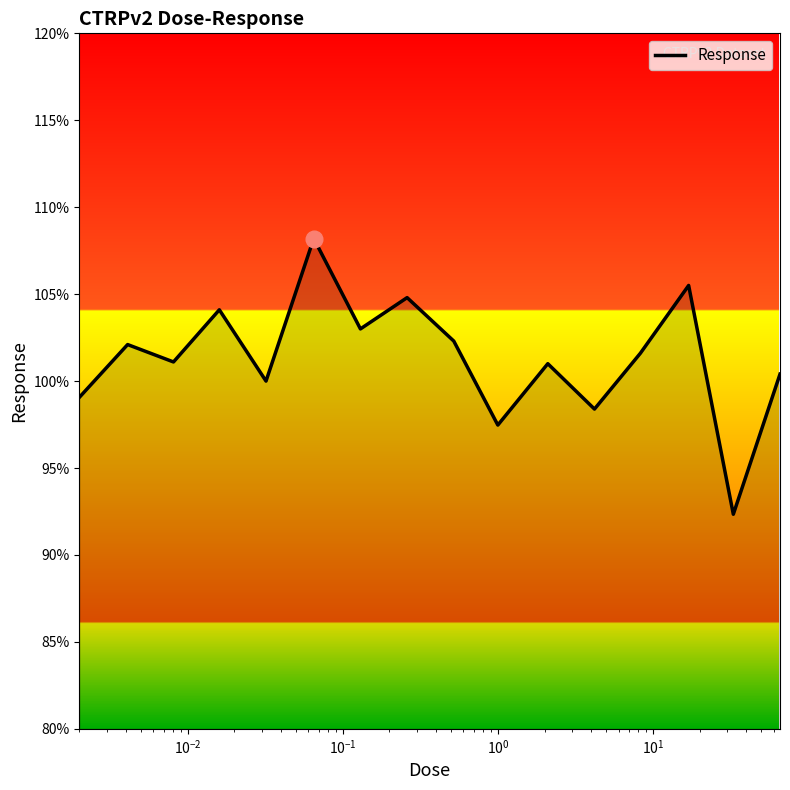

What is the difference between the maximum and minimum values?

15.9